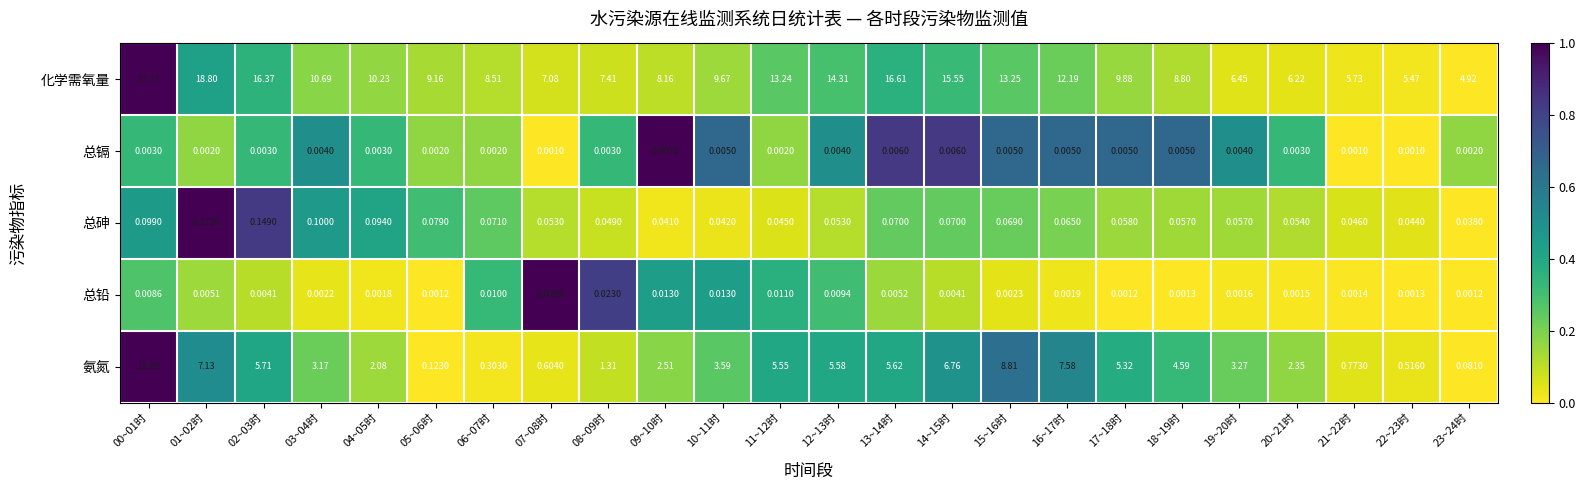

Which series has the widest spread of values?

化学需氧量